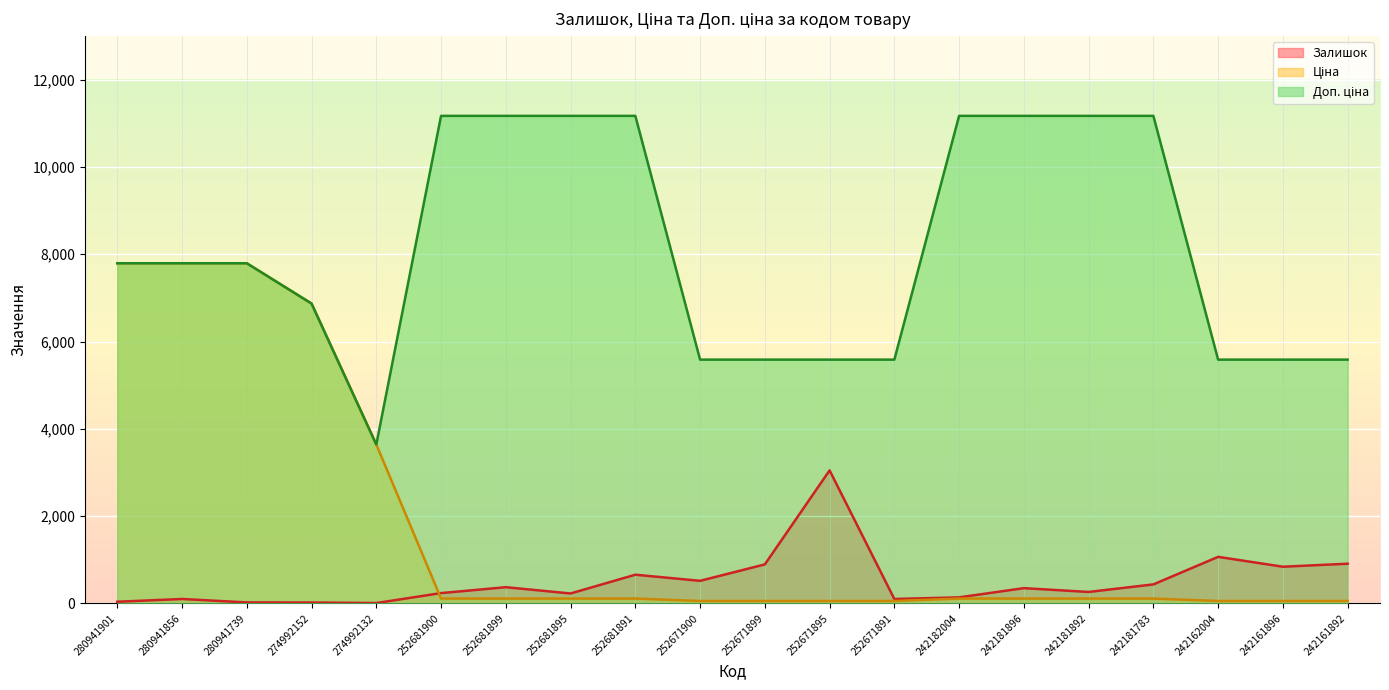

What is the sum of all Ціна values?

35173.5